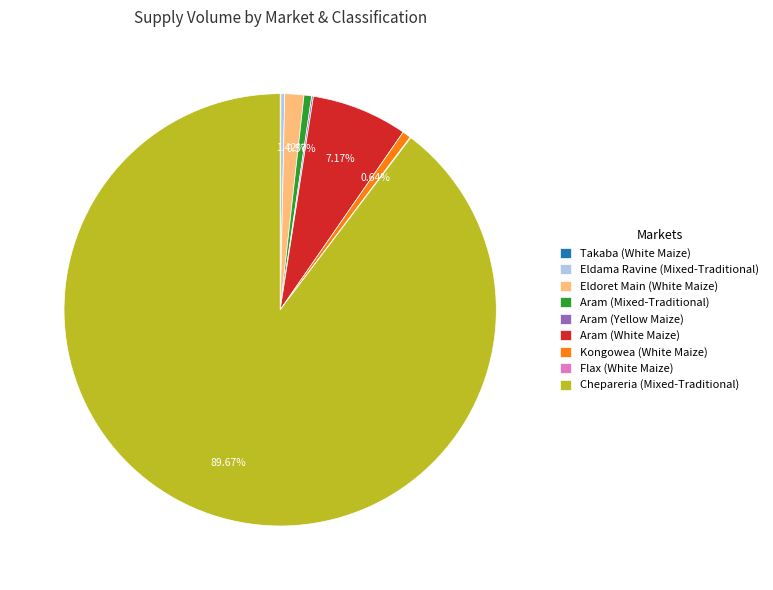

Does any single category account for the majority?

Yes